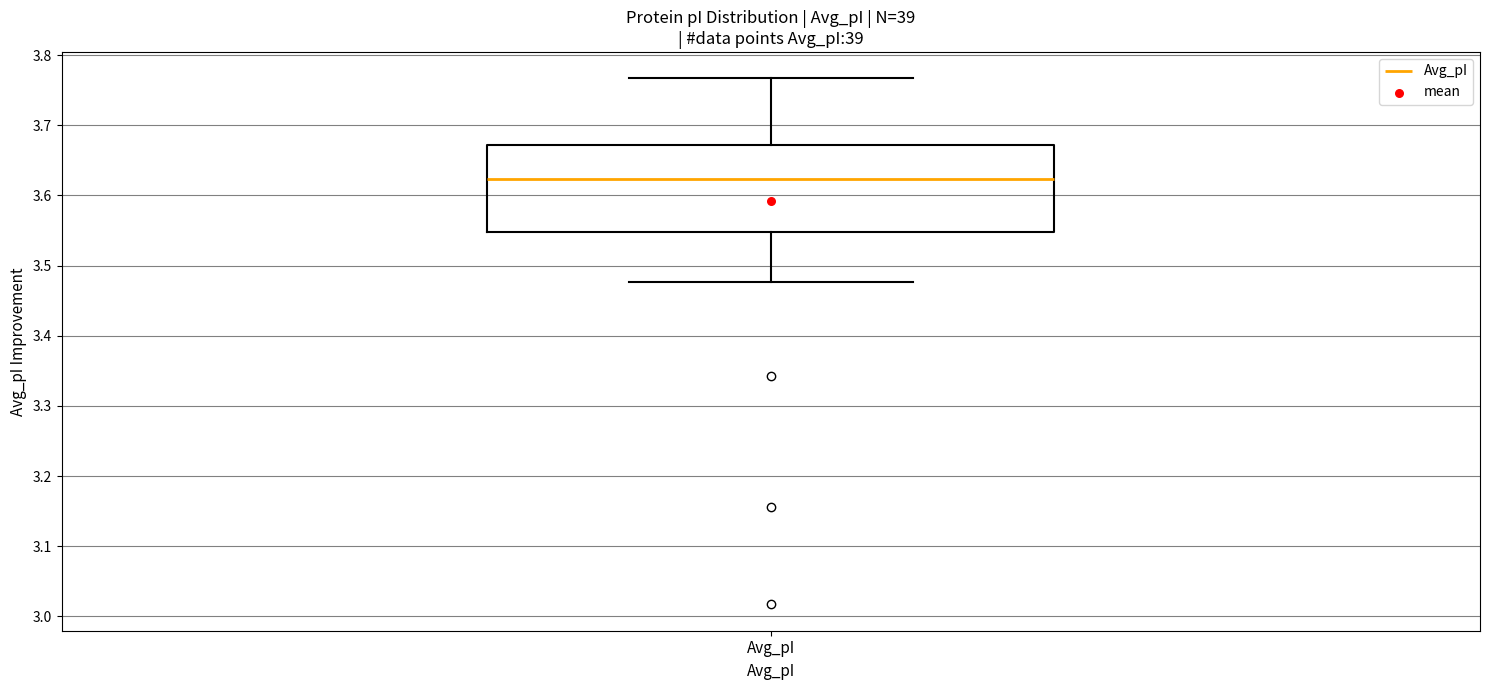

Read this box plot against the y-axis: the position of the median line, the range covered by the box, and the ends of both whiskers. The values are not printed on the chart, so give them approximately, as read against the axis.

median 3.62, box 3.55 to 3.67, whiskers 3.48 to 3.77